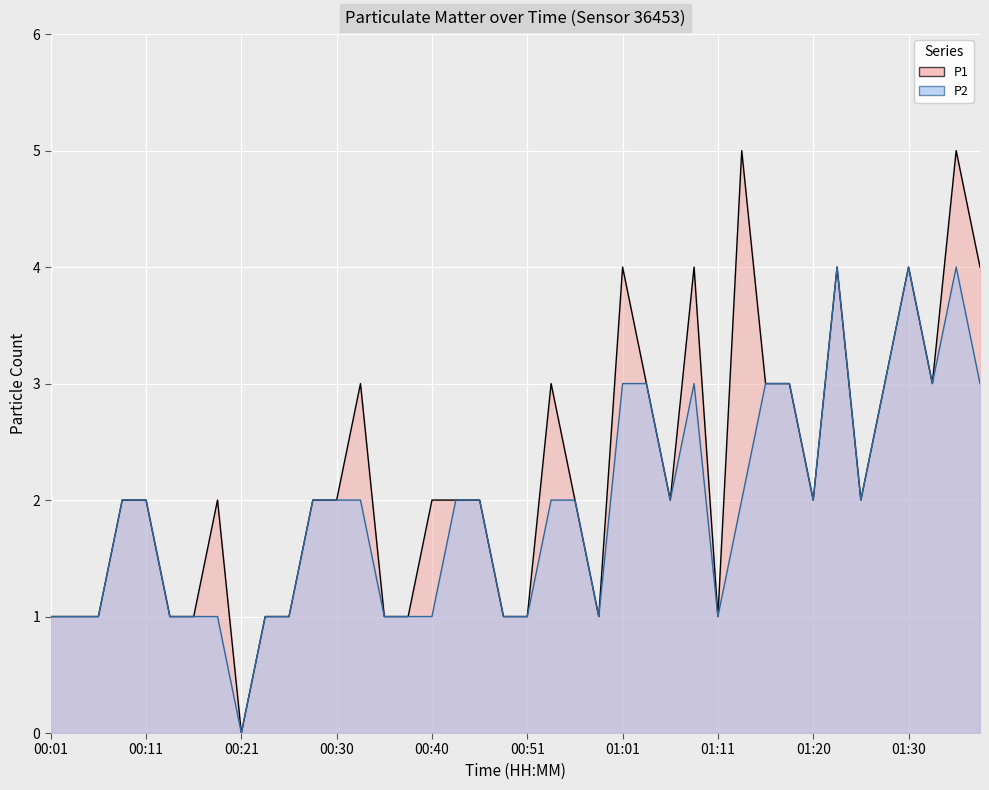

Rank the series by their average value, from lowest to highest.

P2, P1